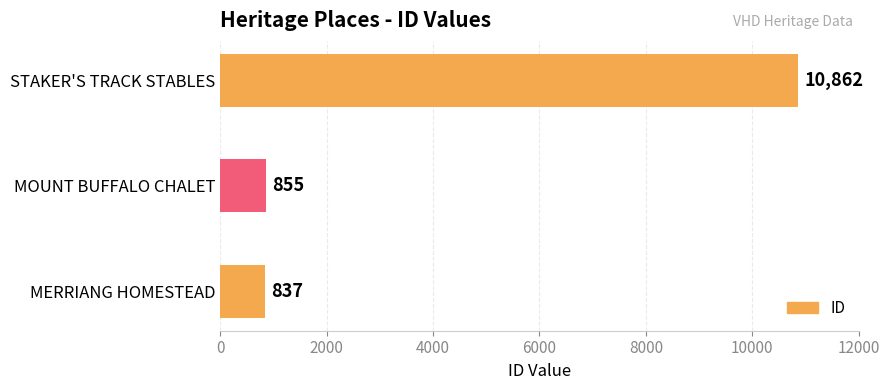

What value does the data have at MOUNT BUFFALO CHALET?

855